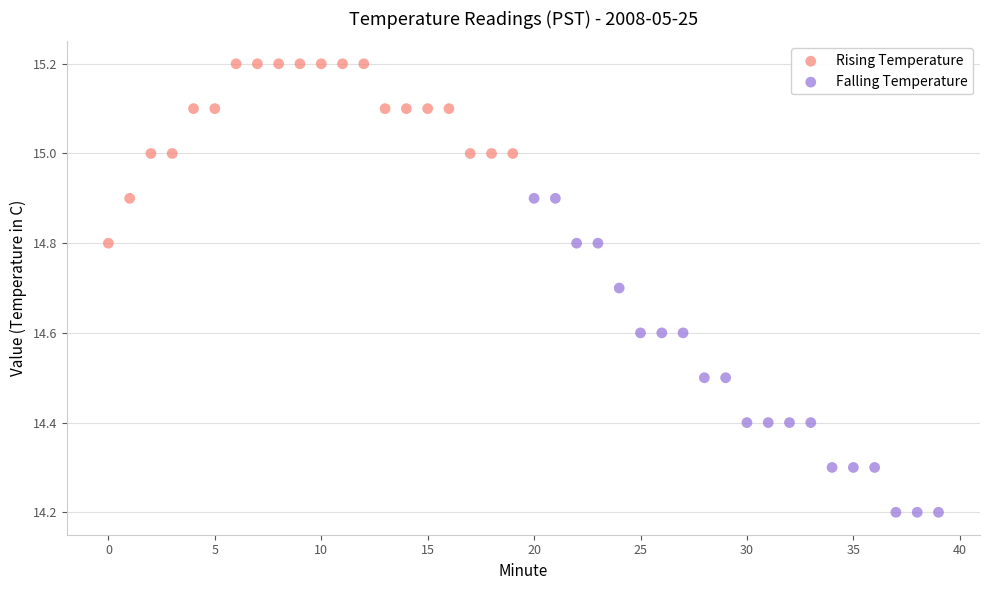

Which series contains the highest Y value?

Rising Temperature